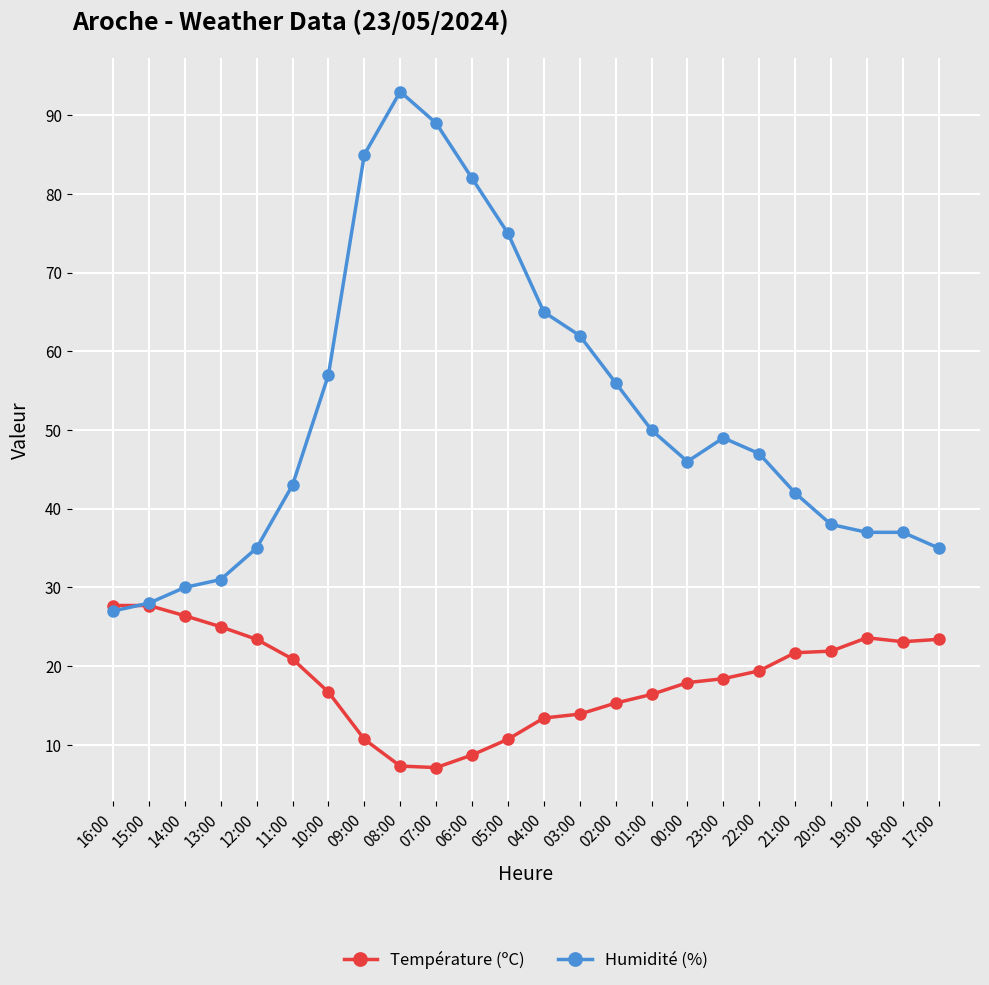

Which series has the widest spread of values?

Humidité (%)